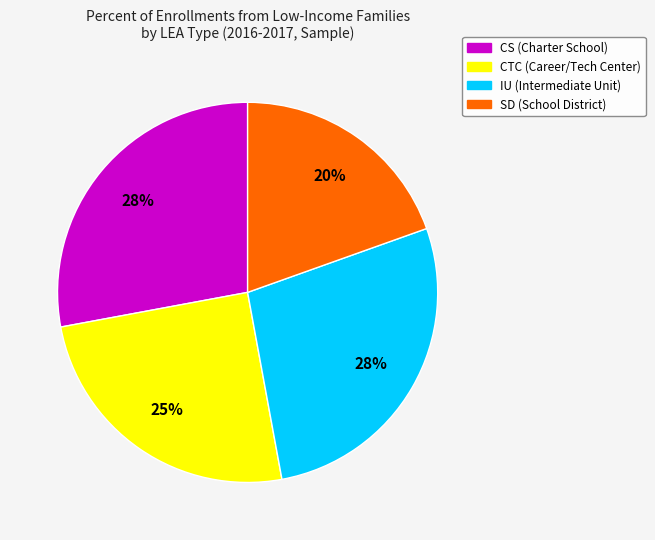

Is there any slice that represents more than half of the pie?

No